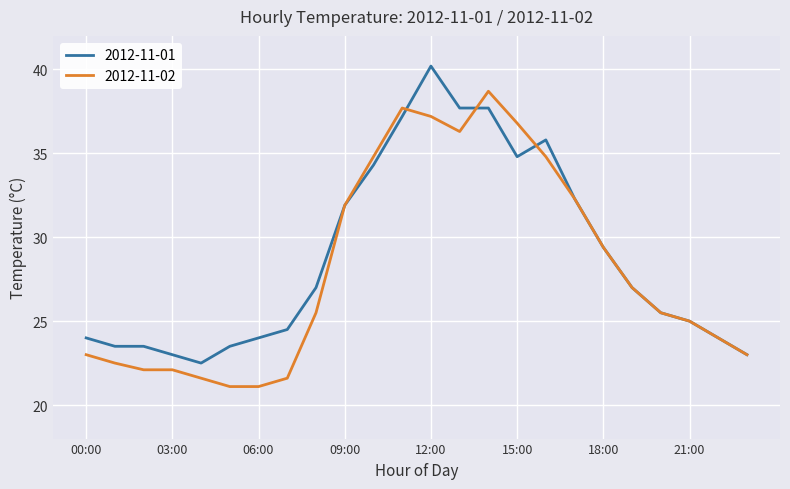

What is the smallest value displayed?

21.1